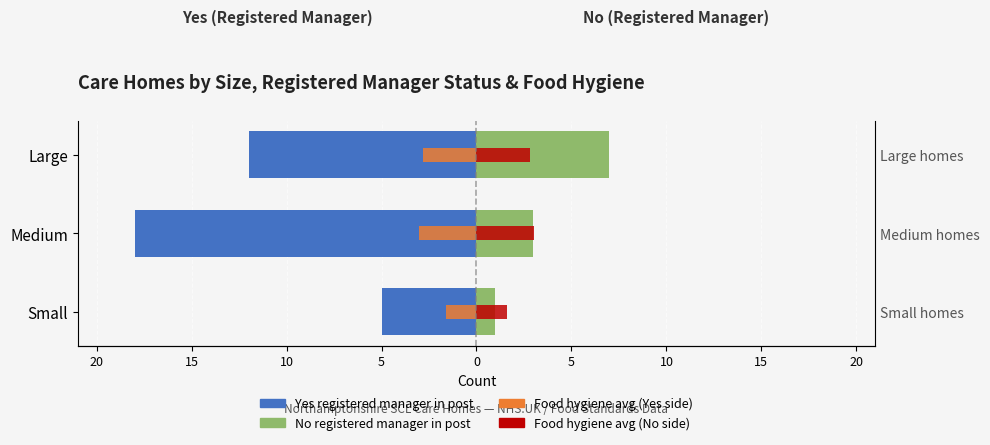

At how many categories does at least one series exceed -4?

3